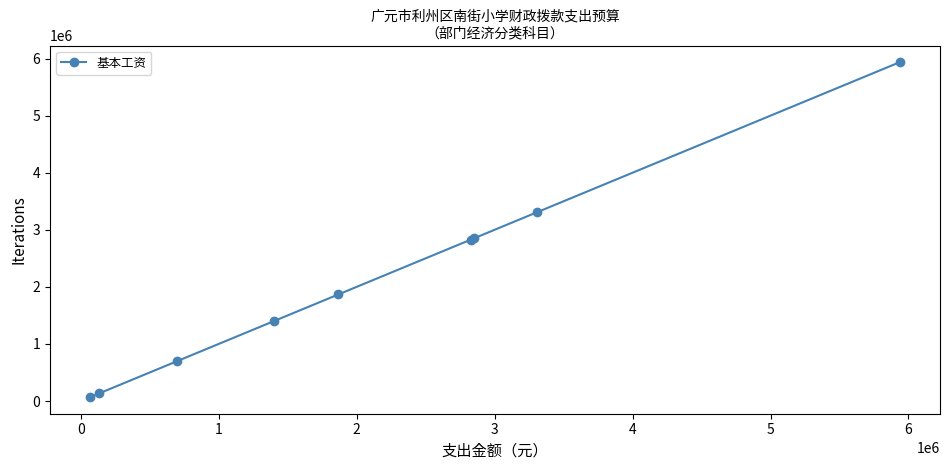

What is the difference between the maximum and second lowest values?

5802600